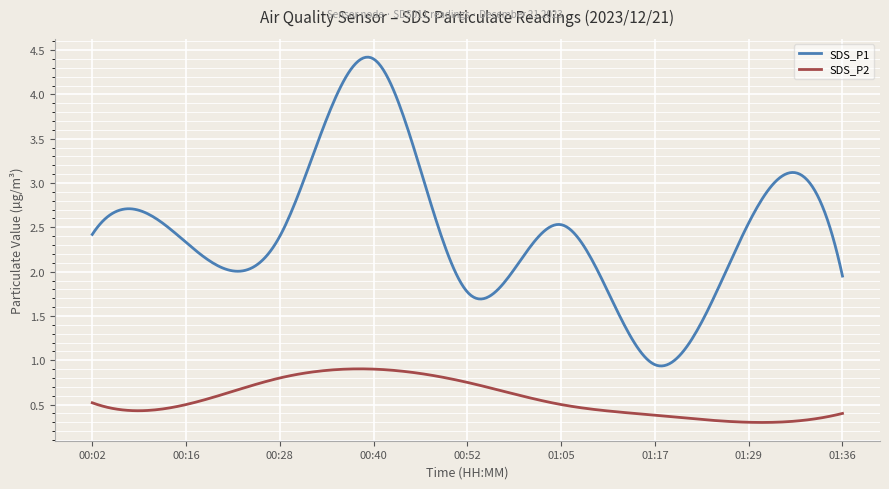

Which series has the largest total across all categories?

SDS_P1